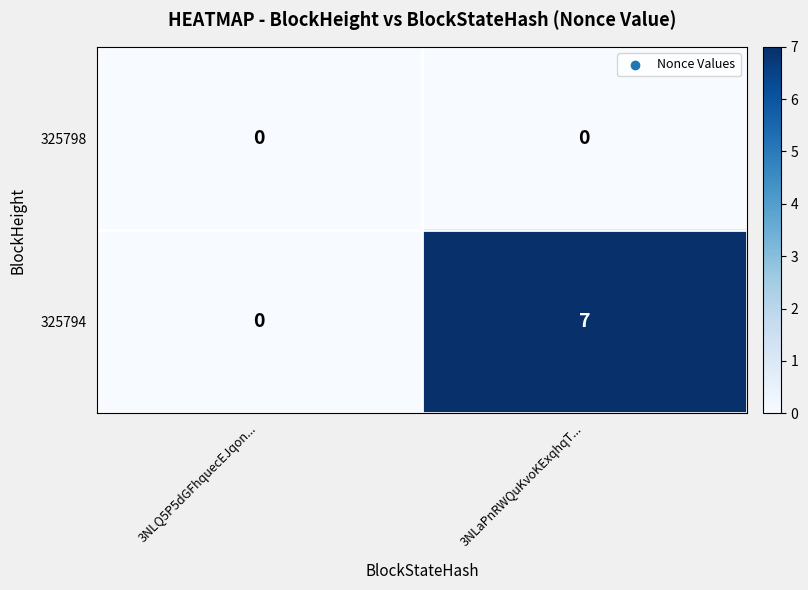

Reading right to left, transcribe all the data shown in this chart.

325798: 0	0
325794: 7	0